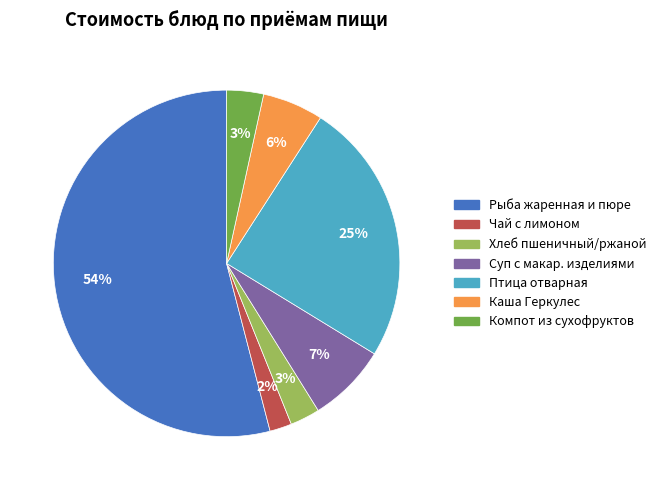

Count the number of slices in the pie.

7